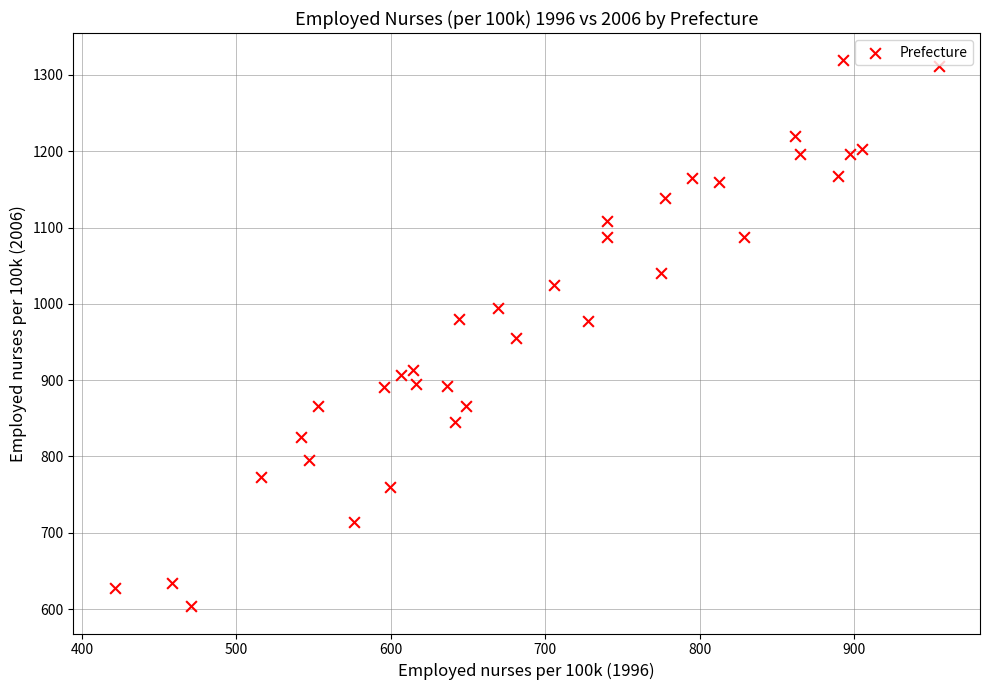

What is the range of X values (max minus min)?

533.5